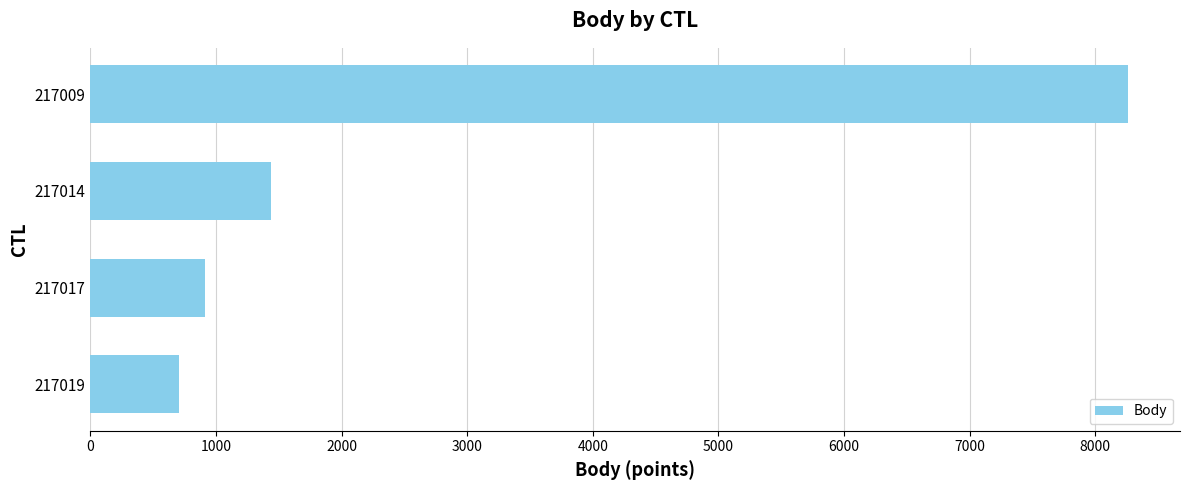

Where is the data nearest to the value 4484?

217014